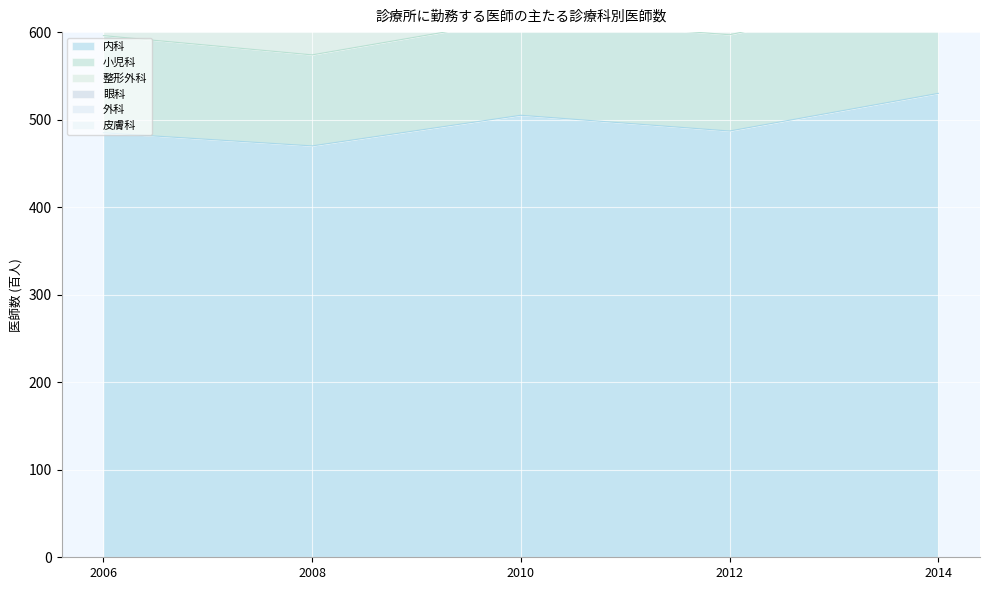

Read the 眼科 value at 2008.

123